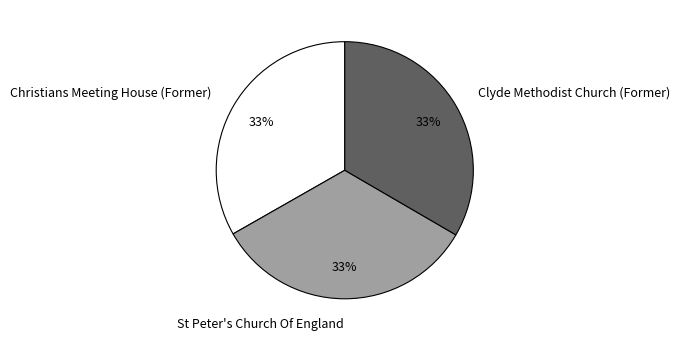

Does Christians Meeting House (Former) represent more than half of the total?

No